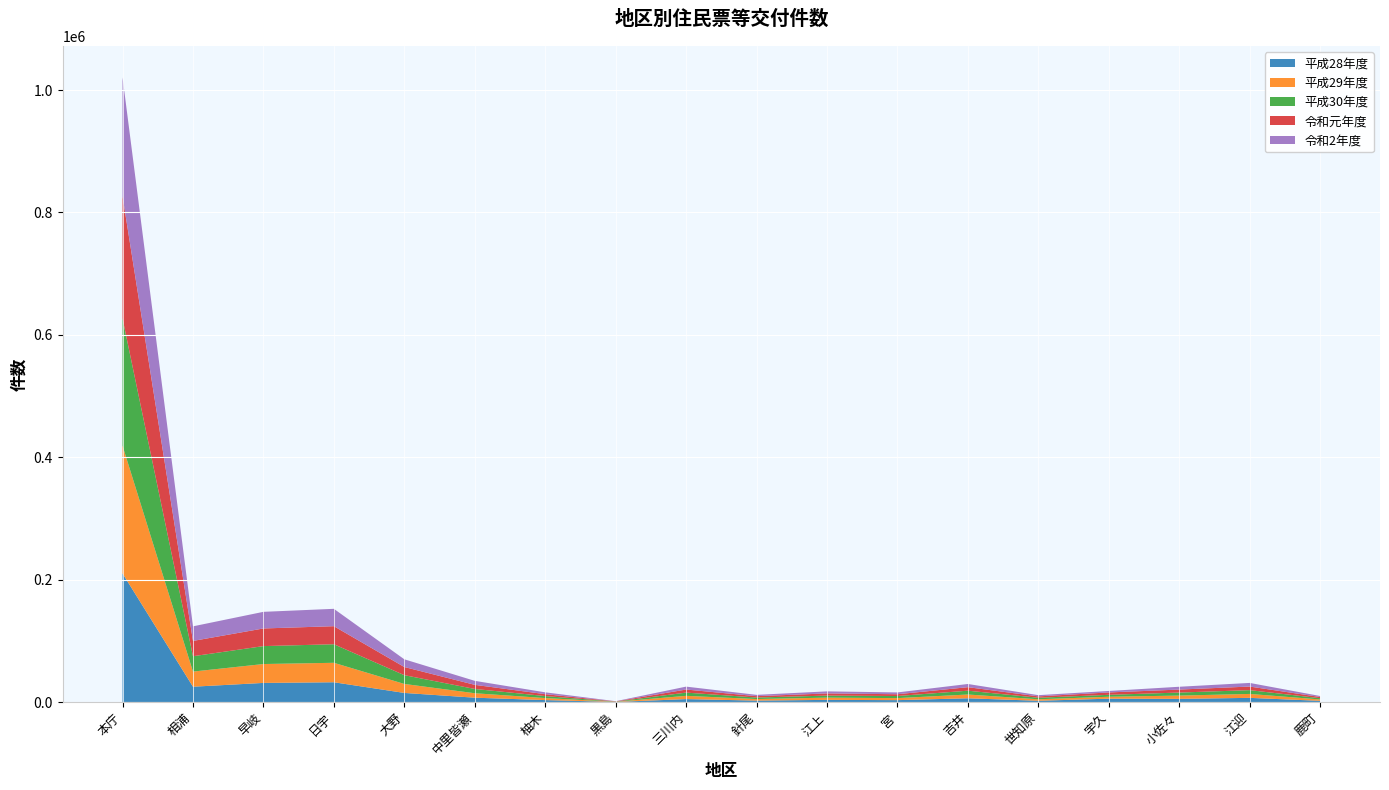

Reading left to right, transcribe all the data shown in this chart.

平成28年度: 210336	25271	31467	32552	15106	7332	3390	381	5030	2563	3760	3326	6352	2292	5731	5415	7048	2195
平成29年度: 208623	24715	30843	31783	14687	7262	3314	326	5326	2565	3664	3318	6157	2454	3141	5348	6414	2266
平成30年度: 207898	25067	29289	30295	14333	7002	3262	274	5270	2464	3312	3405	6241	2497	3148	4947	6187	2016
令和元年度: 199713	25011	28830	29504	13319	6731	3107	357	5025	2242	3571	2932	5741	2235	3892	4894	5876	1979
令和2年度: 194146	23818	27158	28369	12596	6533	3014	259	4766	2130	3337	2950	5224	1986	2403	4579	5932	1632